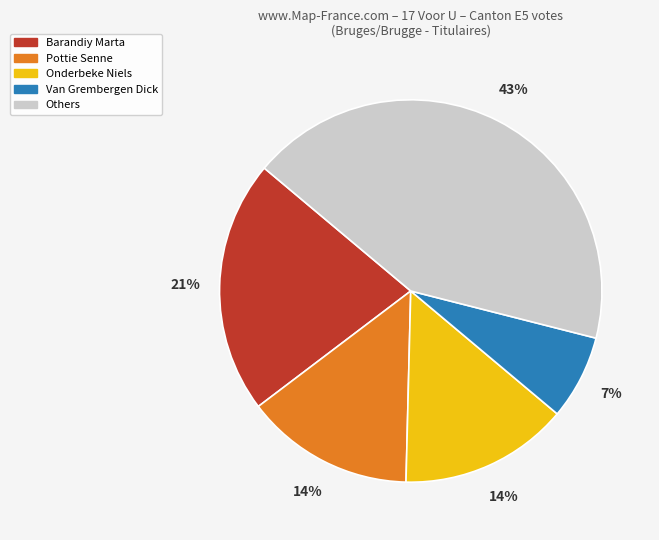

To the nearest percent, what is the difference between the largest and smallest slice percentages?

36%